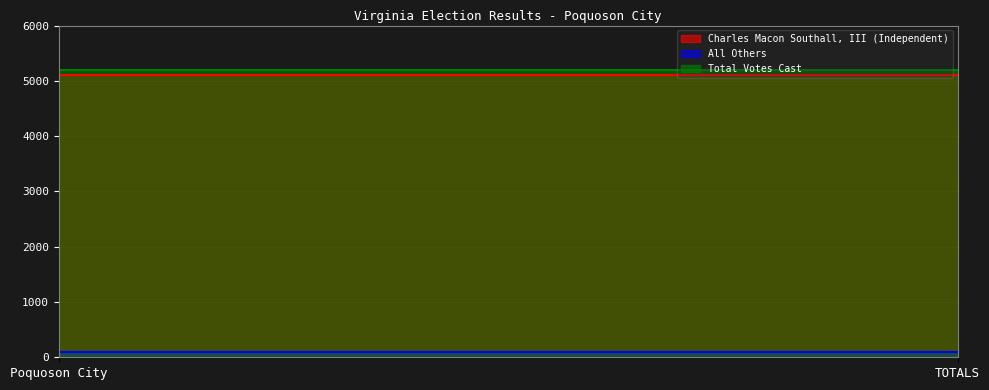

What is the sum of the All Others values at TOTALS and Poquoson City?

202